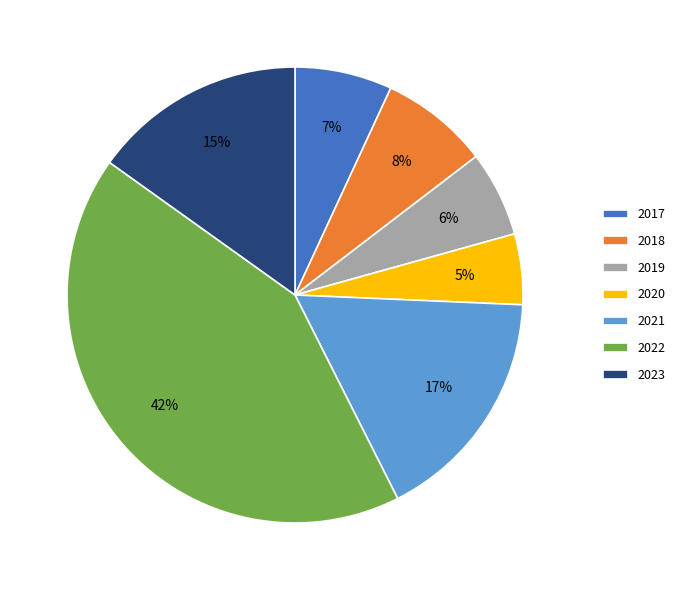

To the nearest percent, what portion does 2022 represent?

42%